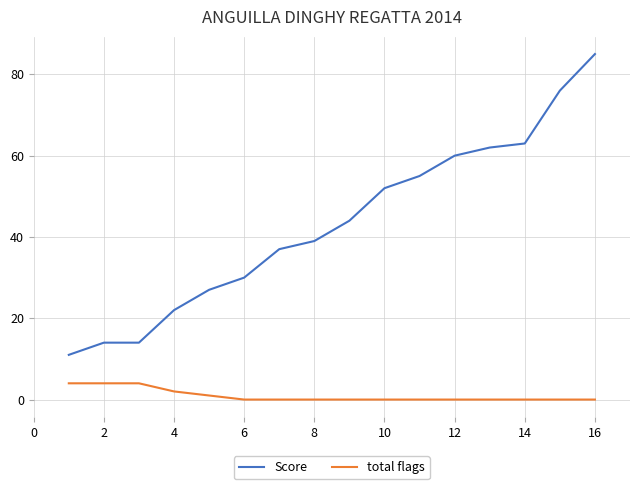

Rank the series by their average value, from highest to lowest.

Score, total flags